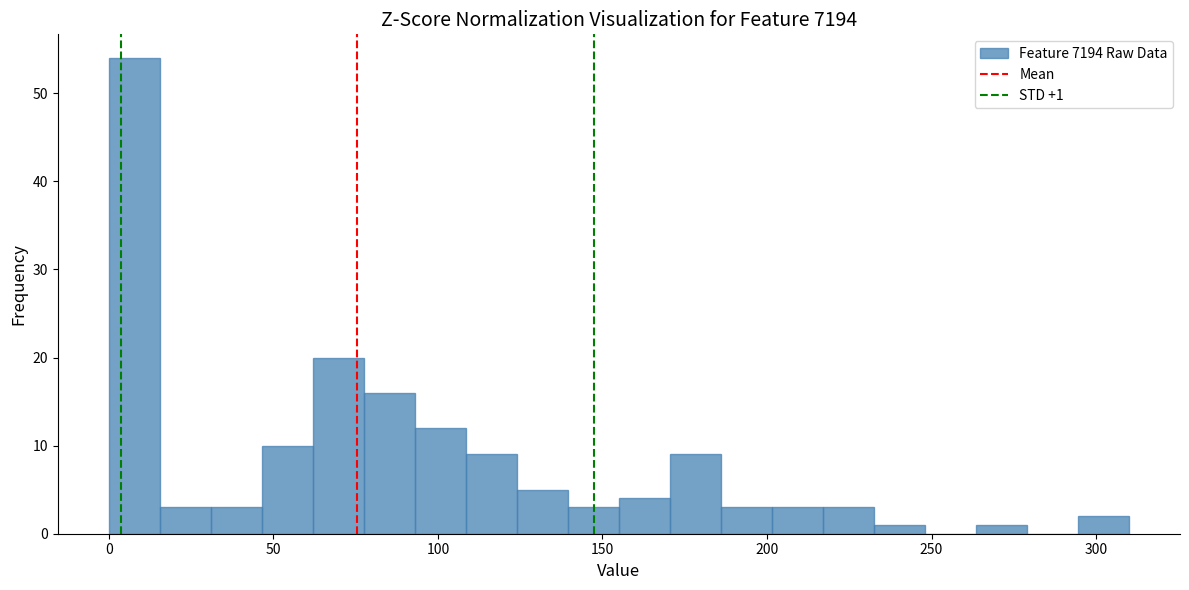

Around what value on the x-axis is the tallest bar? Give the approximate position of its centre, as read against the axis.

10